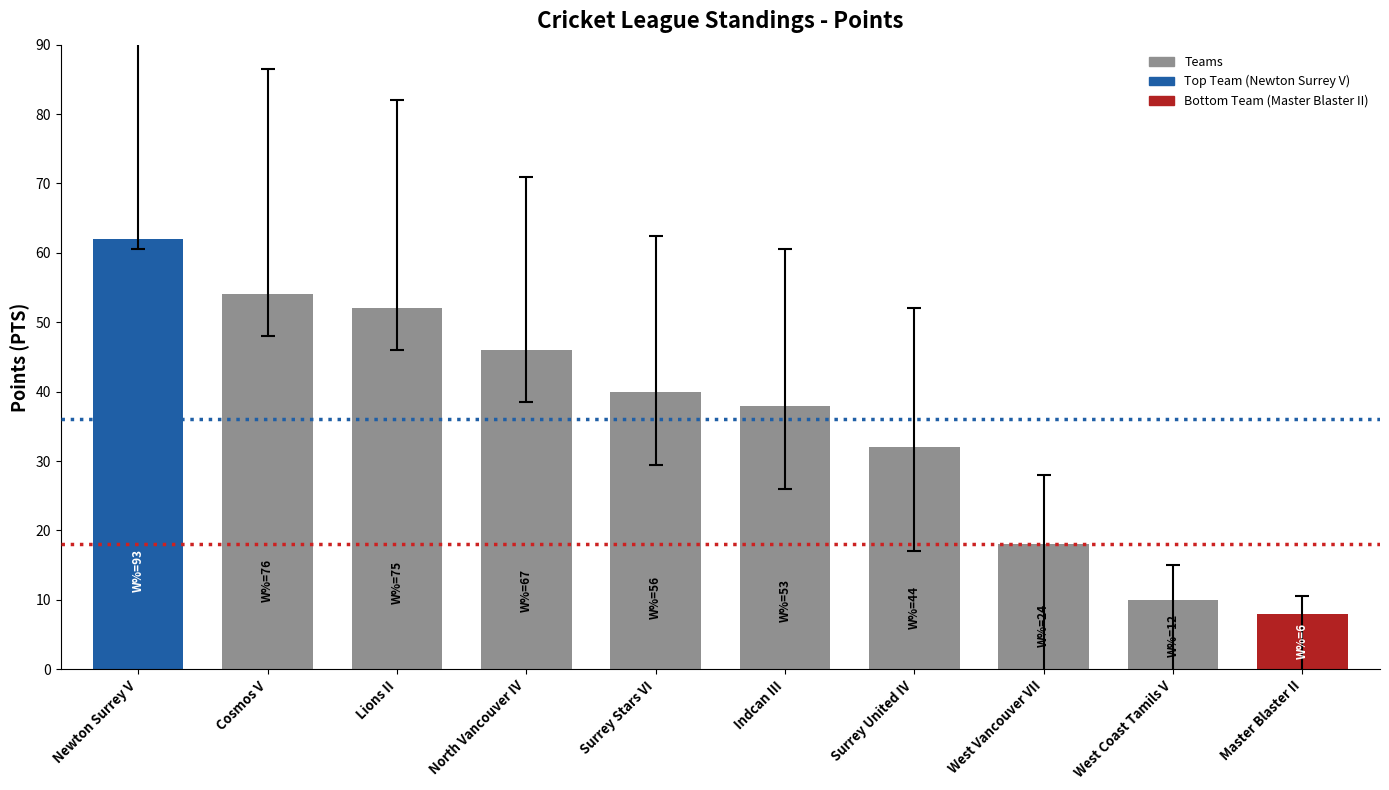

How many bars are there in total?

10